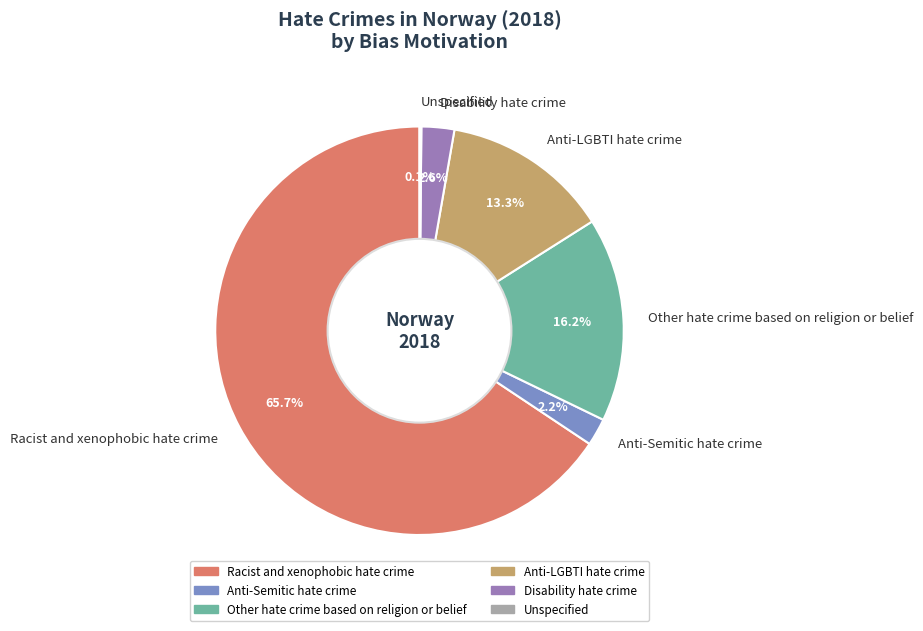

What percentage is NOT represented by Disability hate crime?

97.4%